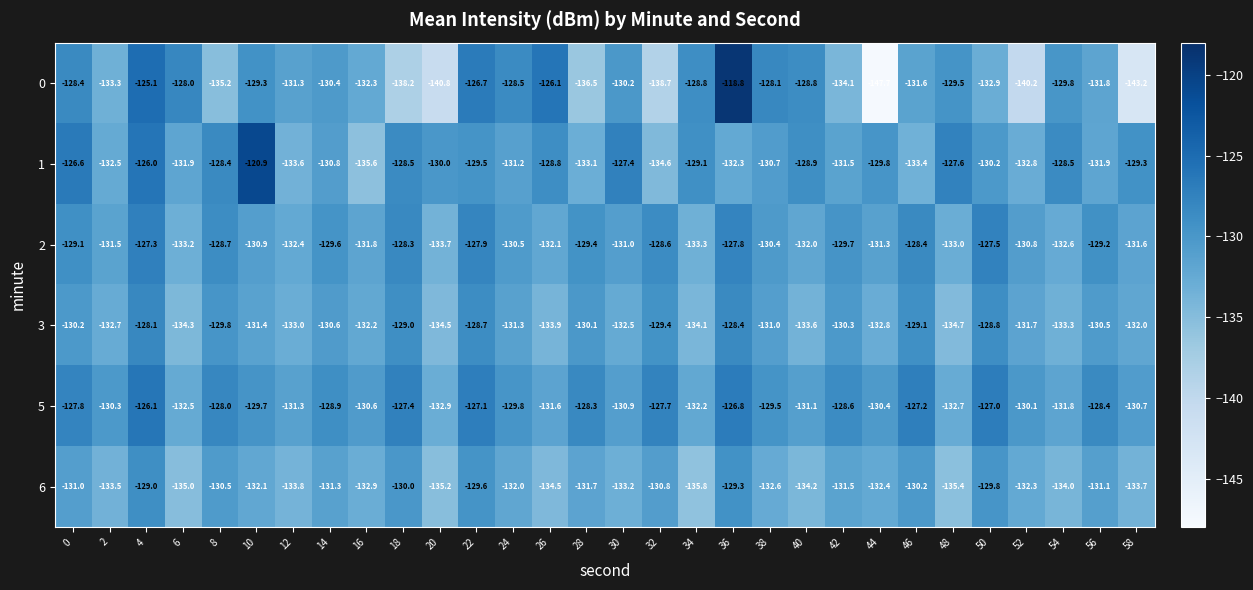

Is it true that 2 equals -44.6 at 54?

False